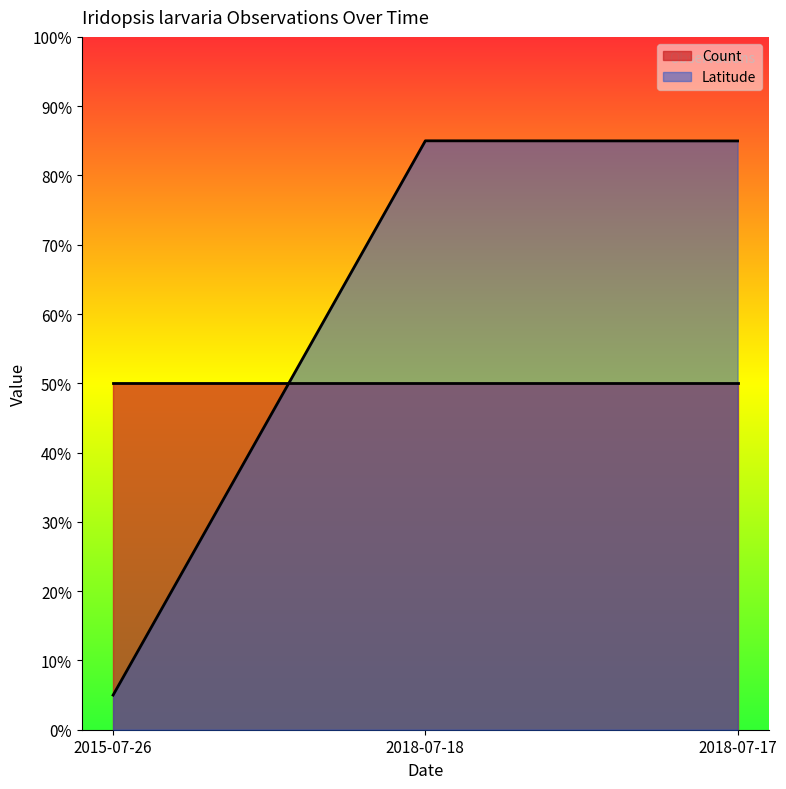

List the labels in order of value, smallest first.

2015-07-26, 2018-07-17, 2018-07-18